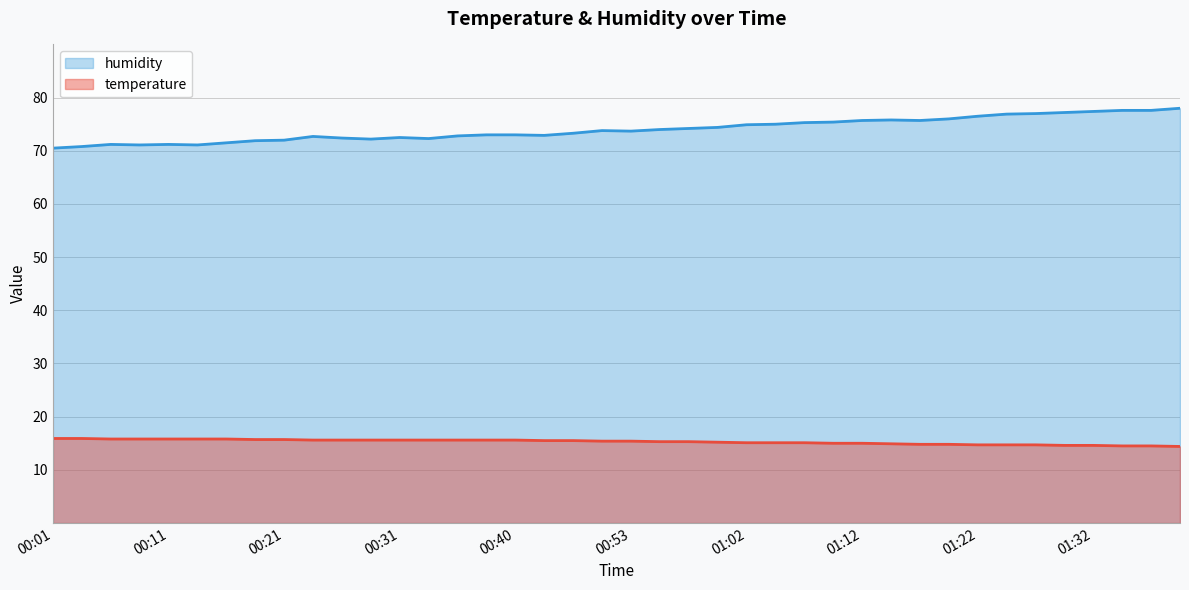

What position from the left is 01:02?

25